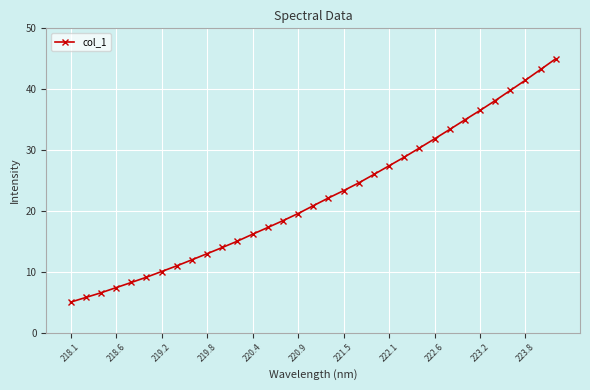

What is the minimum value shown in the chart?

5.0